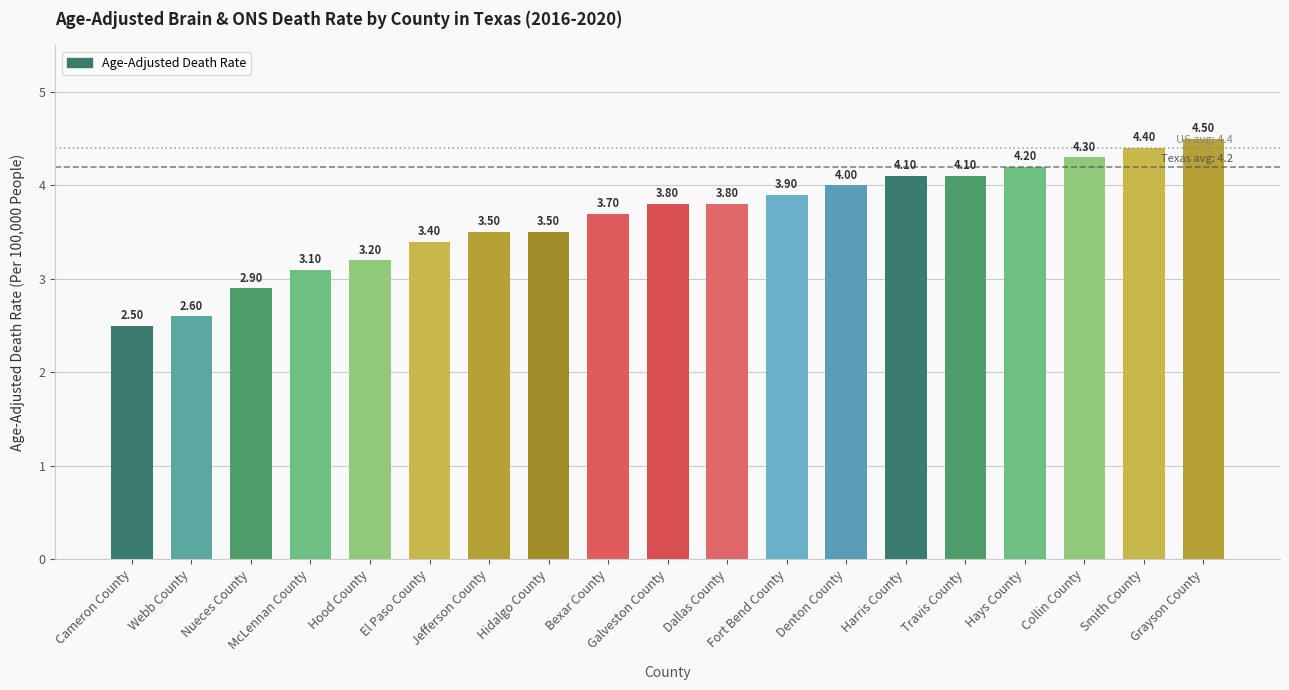

How many values are below 3?

3